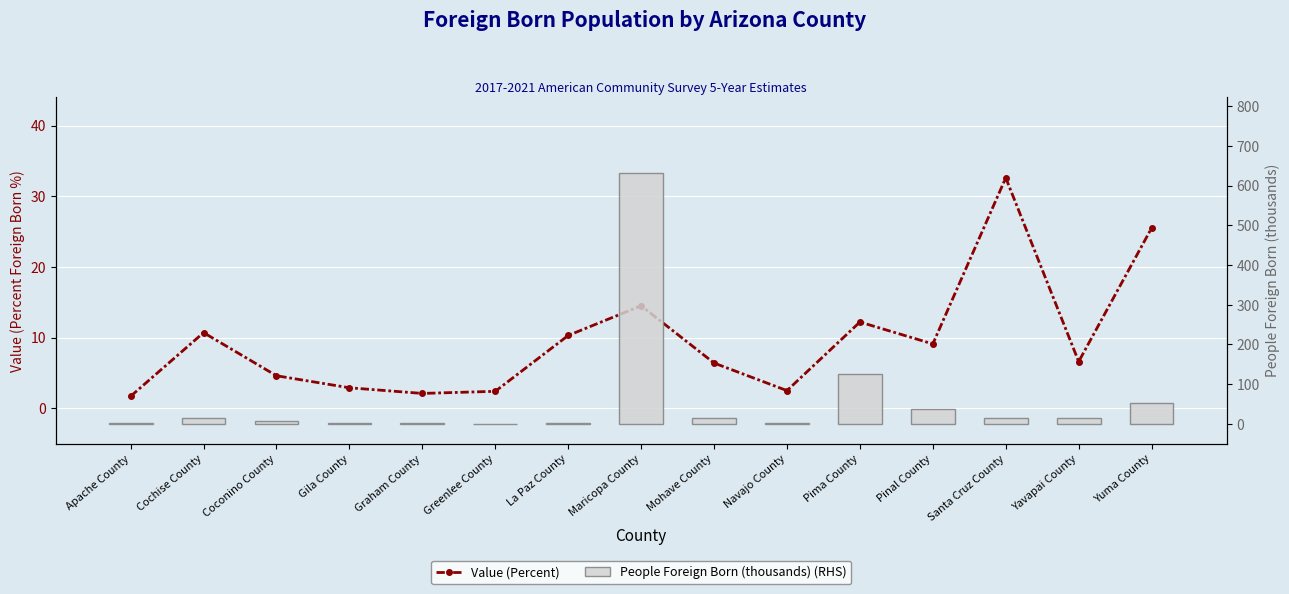

How many data points does each series have?

15